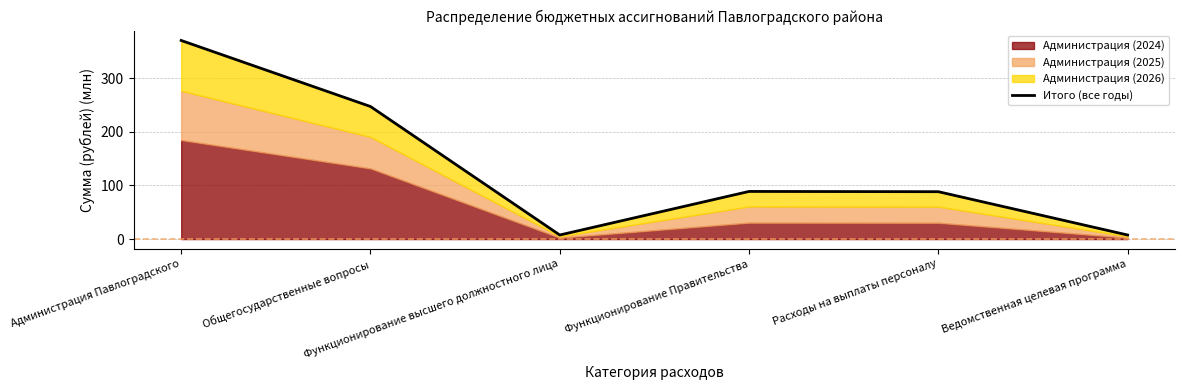

What is the sum of the values at Администрация Павлоградского and Общегосударственные вопросы?

618.0